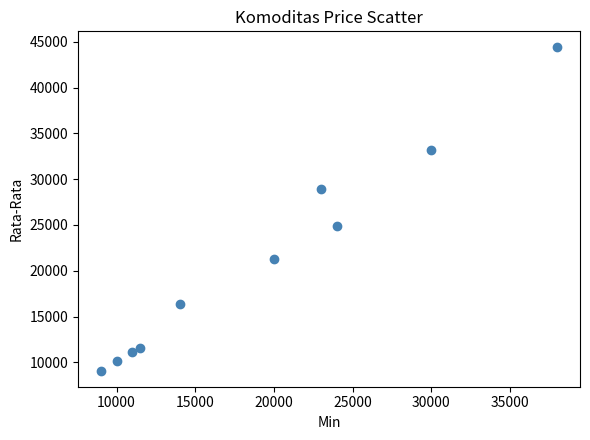

What is the range of Y values (max minus min)?

35290